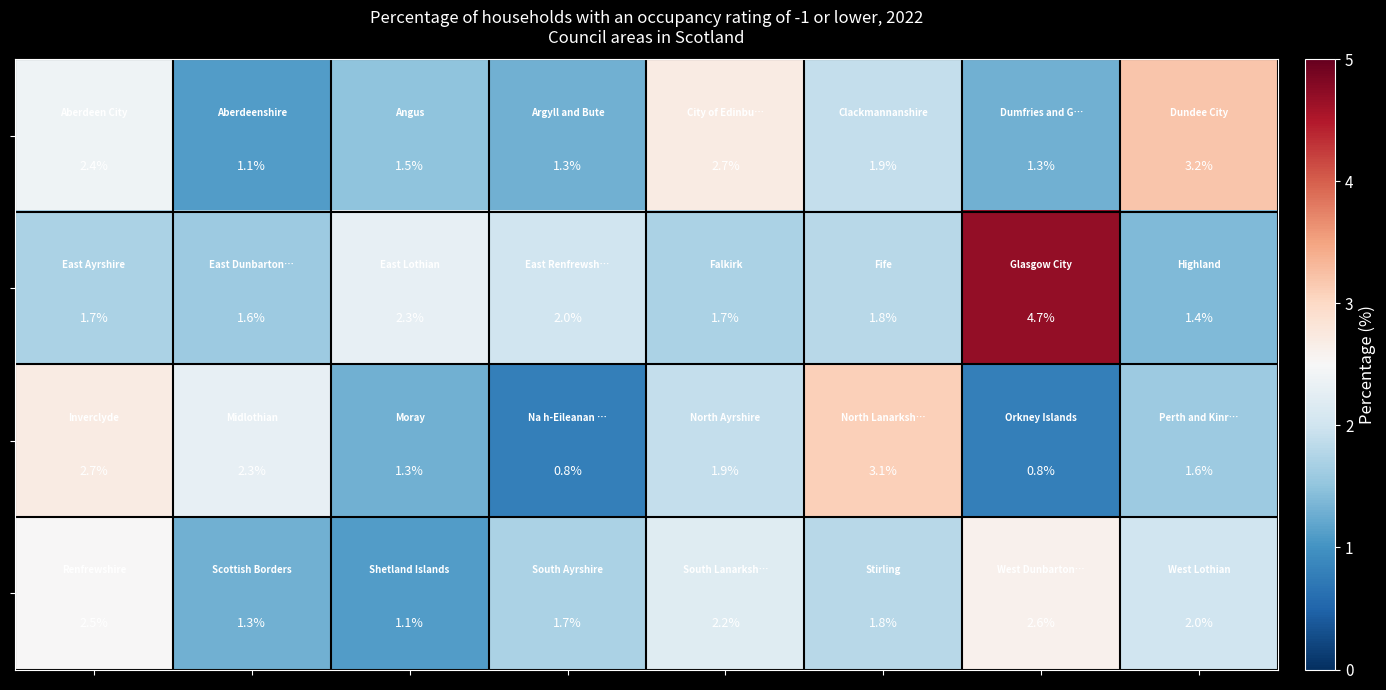

What is the minimum value shown in the chart?

0.8